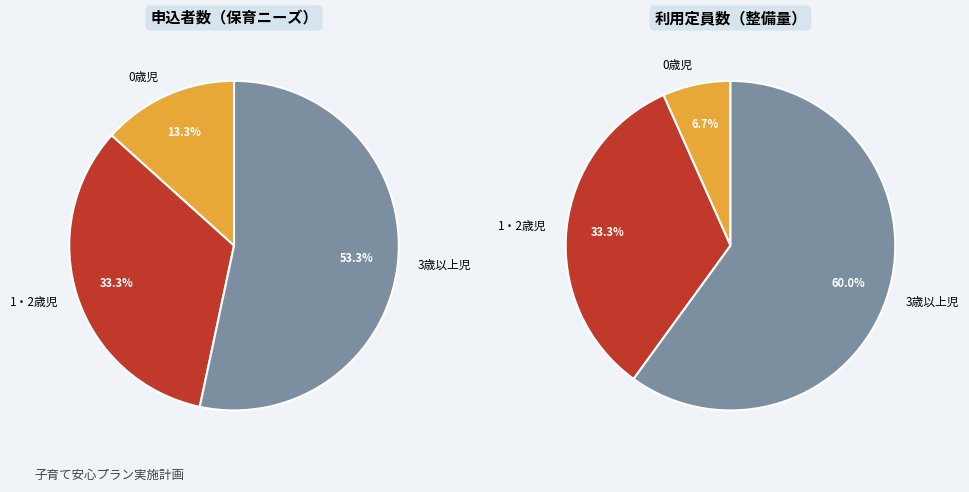

Which series has the widest spread of values?

利用定員数(整備量)